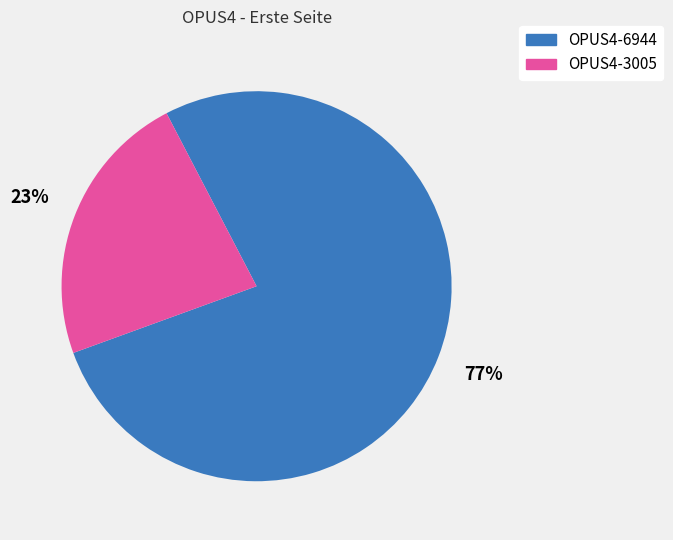

Rank the categories by value from lowest to highest.

OPUS4-3005, OPUS4-6944